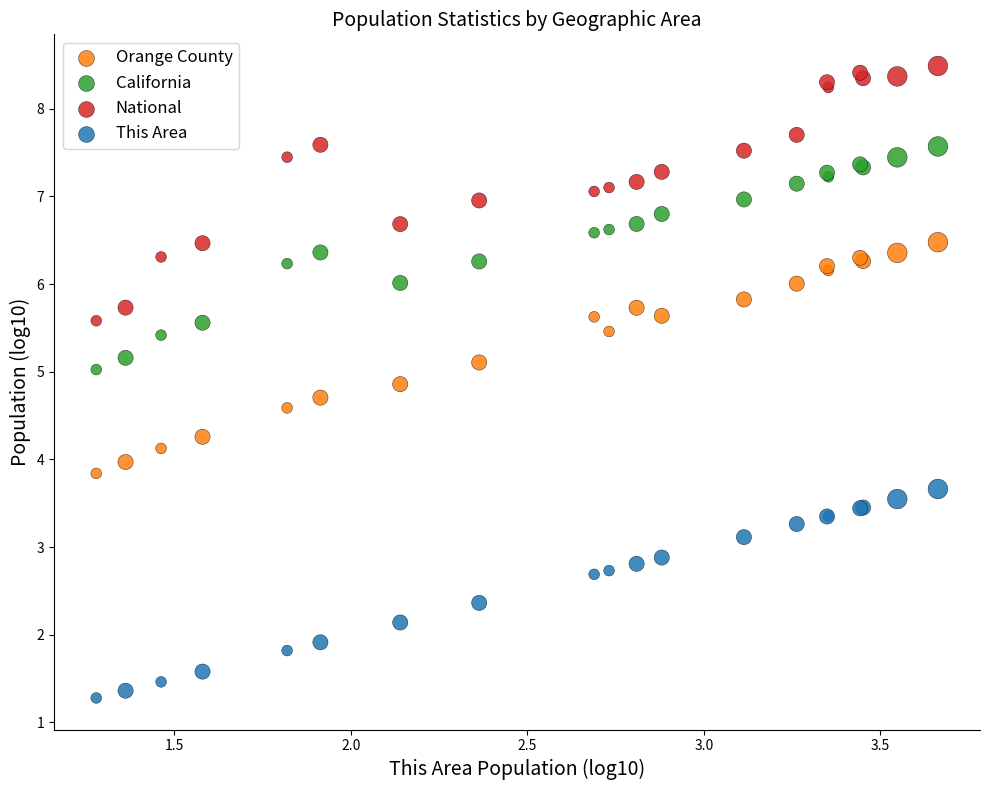

What are all the series names shown in the legend?

Orange County, California, National, This Area